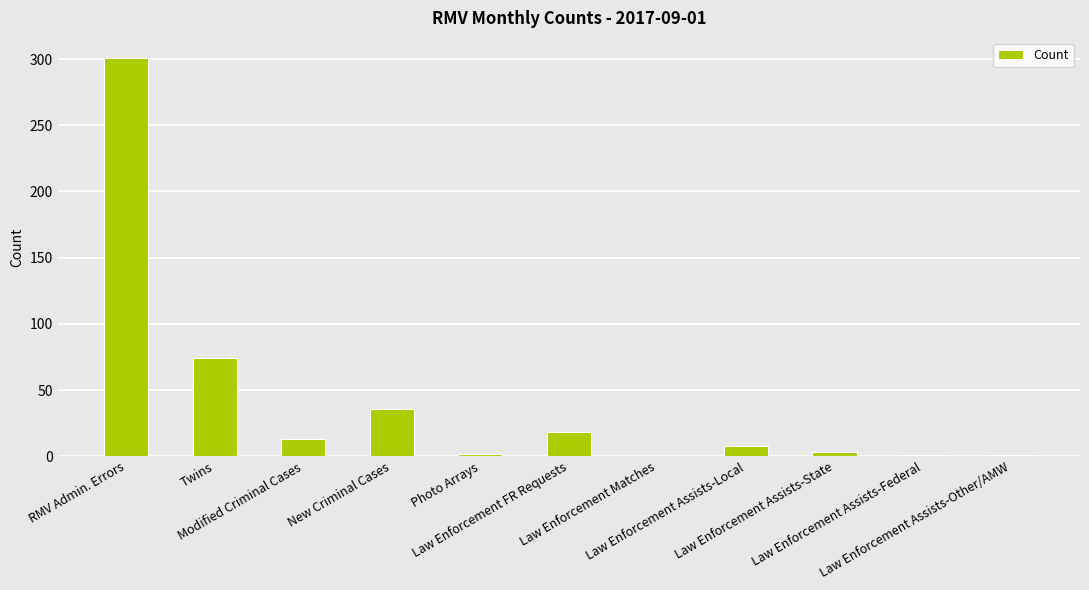

Where is the data nearest to the value 150?

Twins